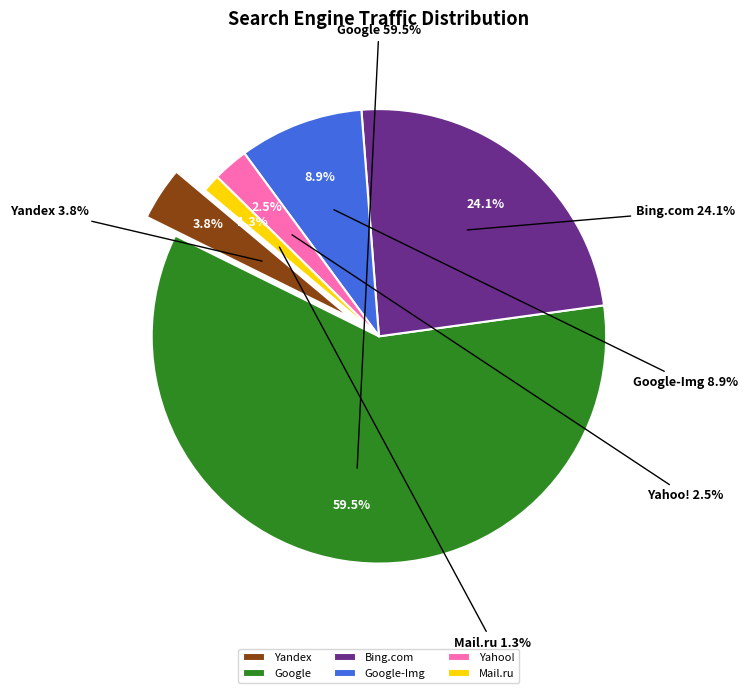

Which slice represents more than half of the pie?

Google